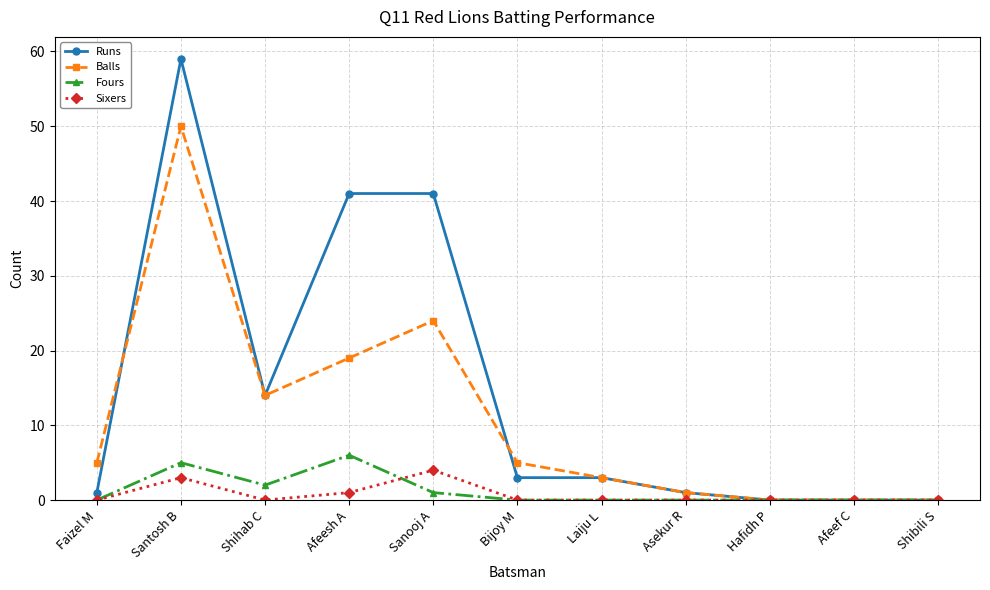

At which category does Fours reach its first local peak?

Santosh B